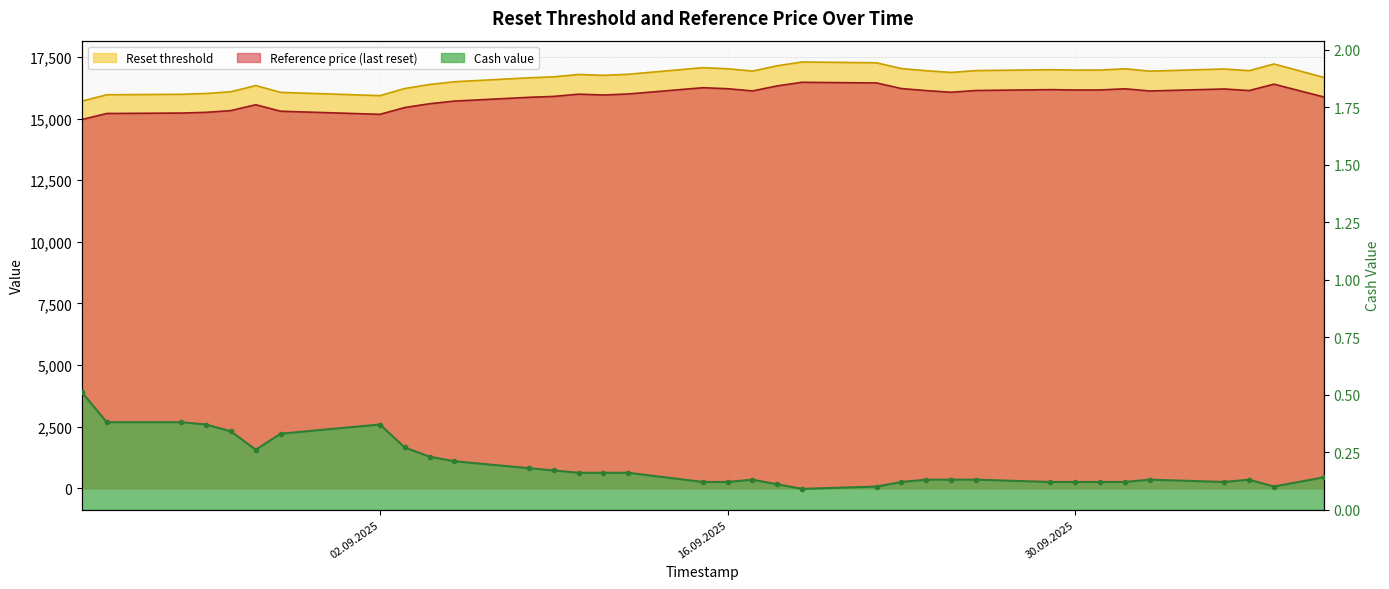

At which label does Reset threshold first exceed 16871?

2025-09-15